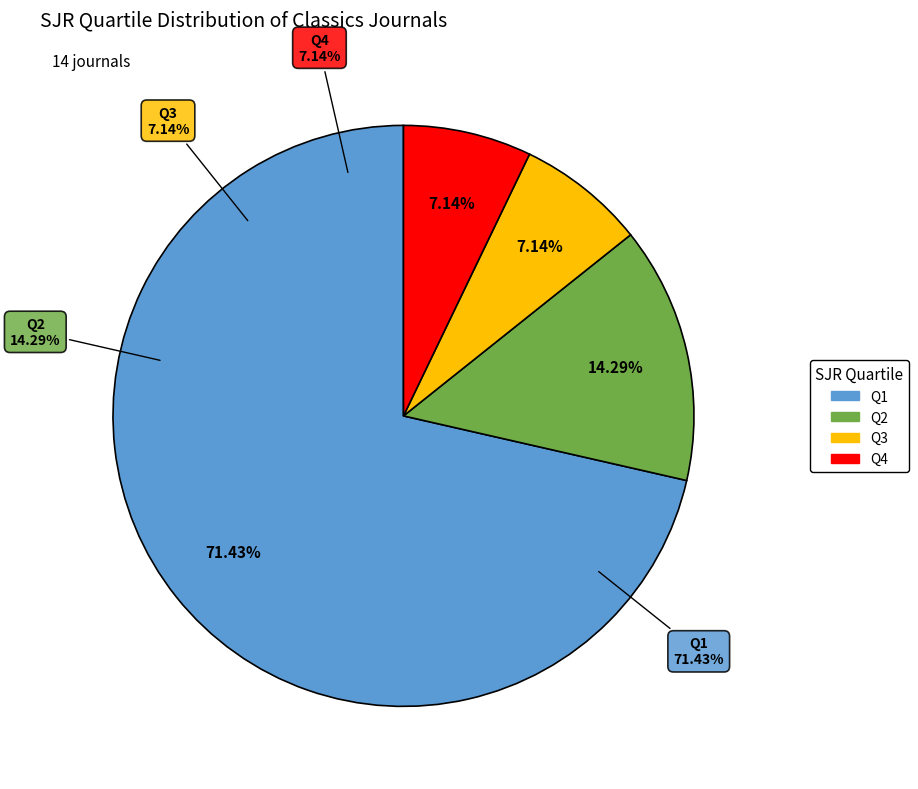

What is the largest slice in the pie chart?

Q1